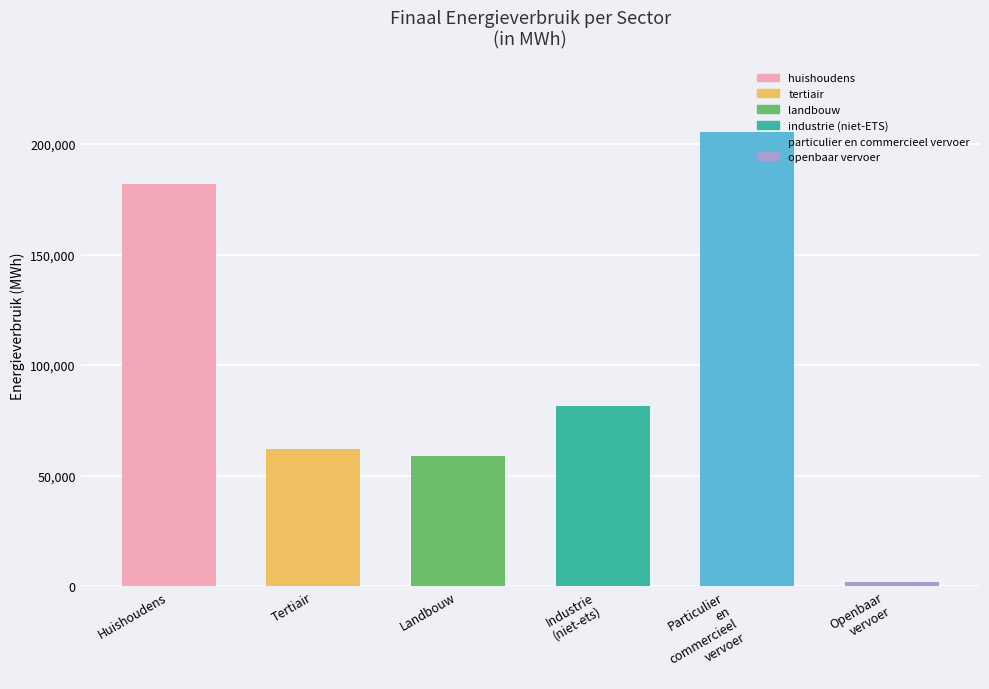

What is the average value?

98651.6